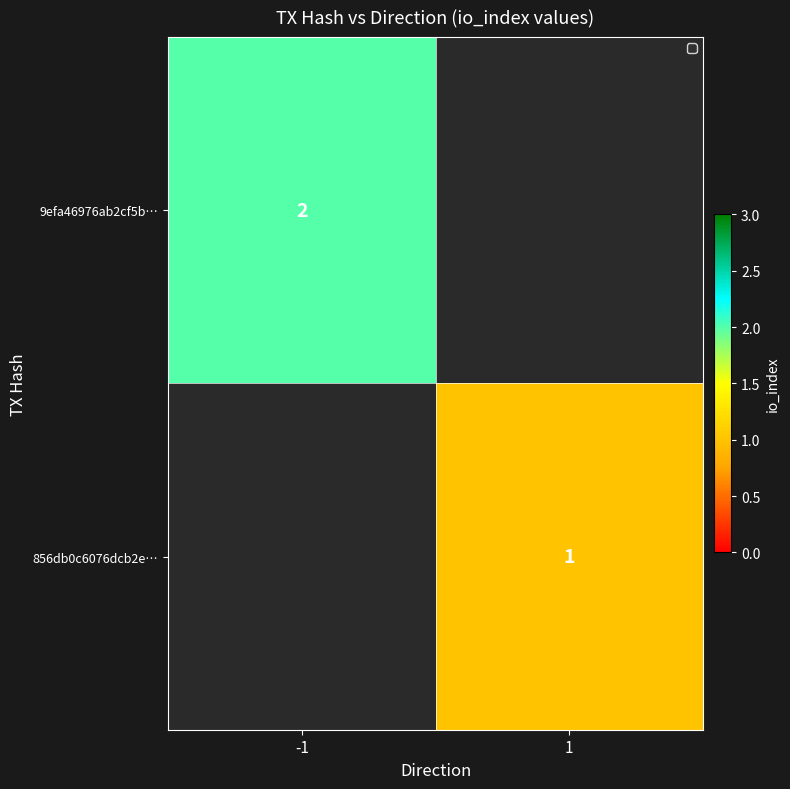

The 9efa46976ab2cf5b… series shows 2 at -1. True or false?

True